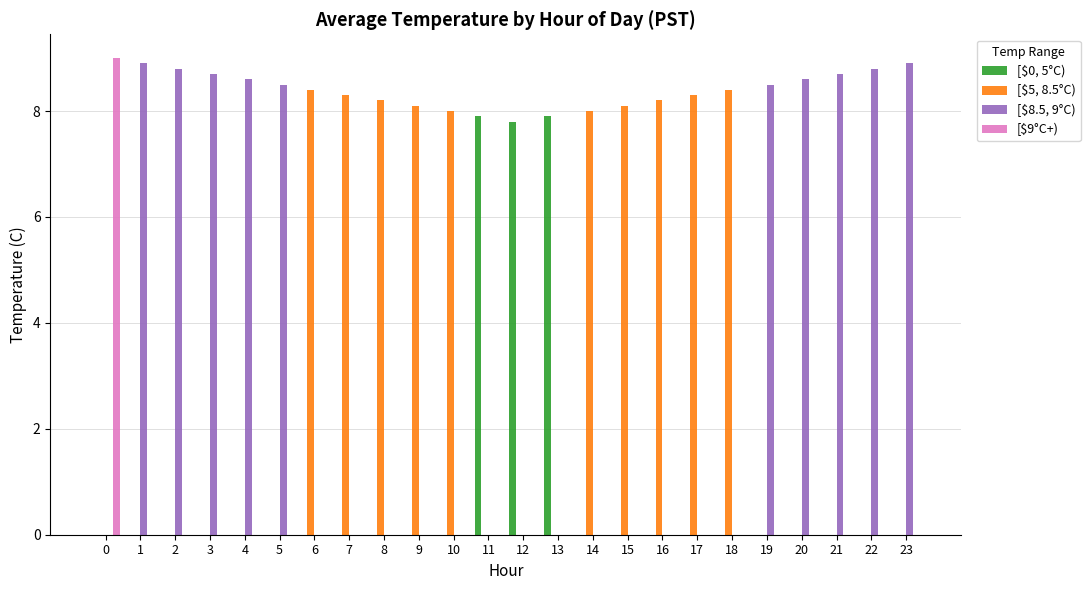

What are all the series names shown in the legend?

[$0, 5°C), [$5, 8.5°C), [$8.5, 9°C), [$9°C+)